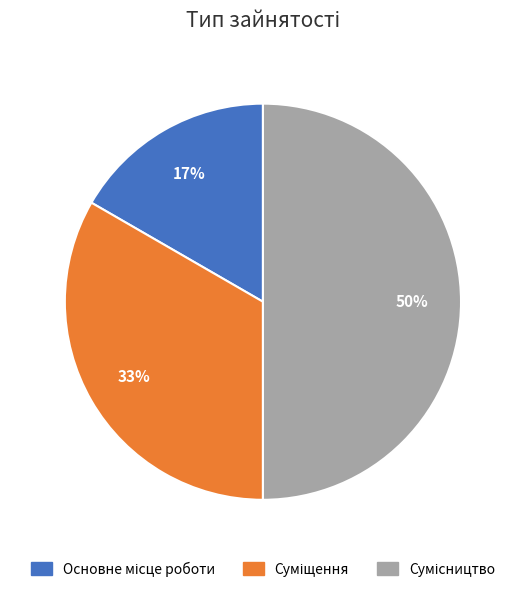

To the nearest percent, what is the difference between the largest and smallest slice percentages?

33%